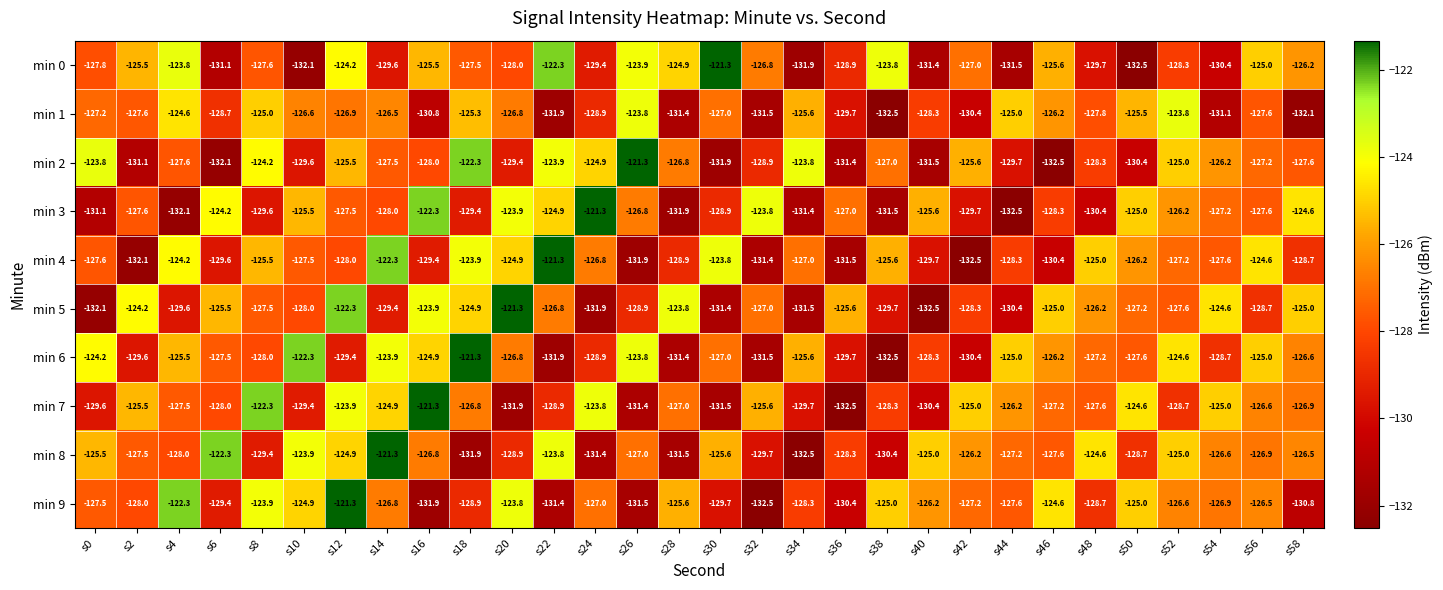

What is the difference between the highest and lowest values at s52?

4.9